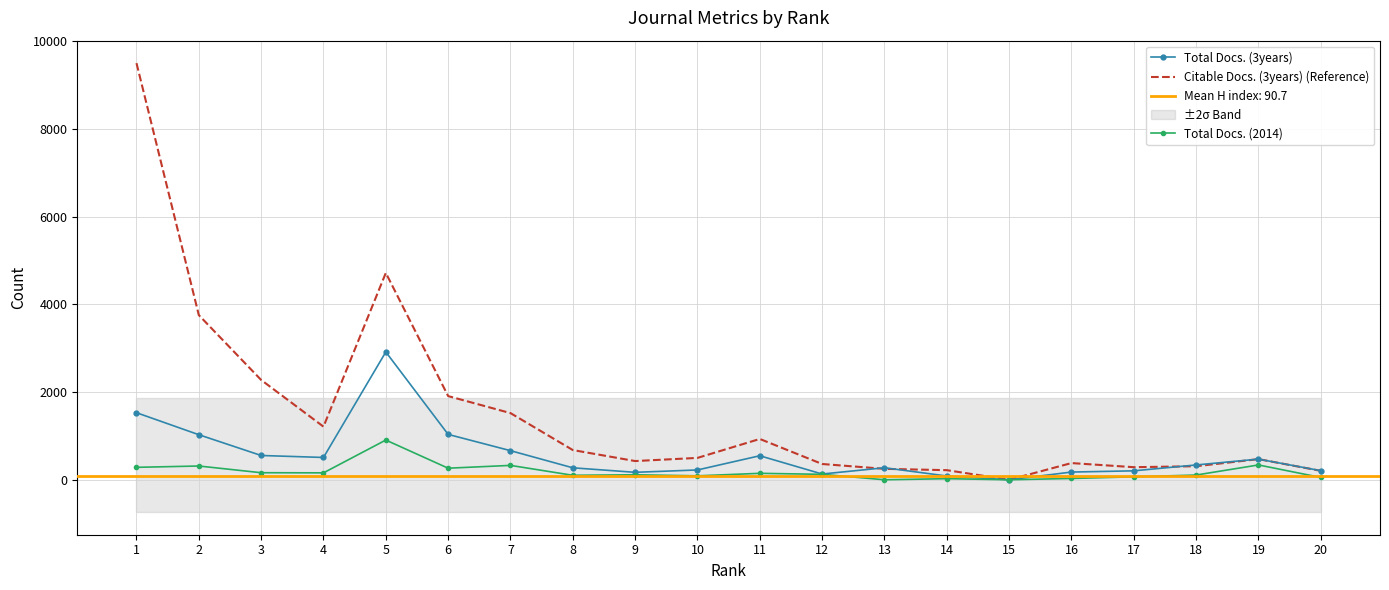

In Total Docs. (3years), how many points are higher than both neighbors (excluding endpoints)?

4